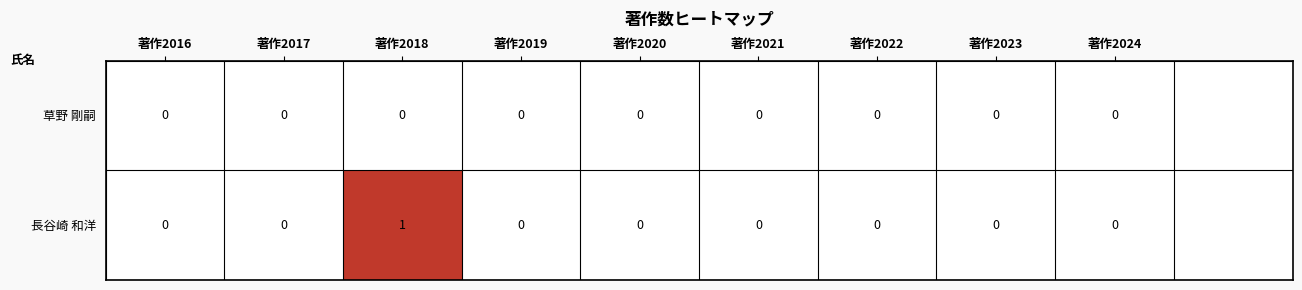

At which label does 長谷崎 和洋 reach its peak?

著作2018